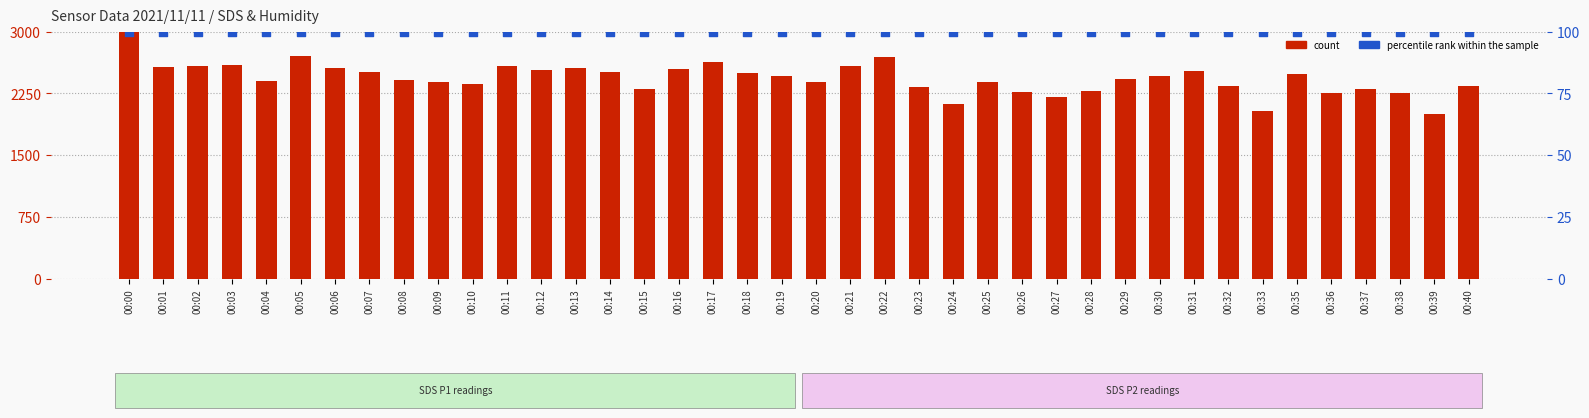

At how many categories does at least one series exceed 2486?

17